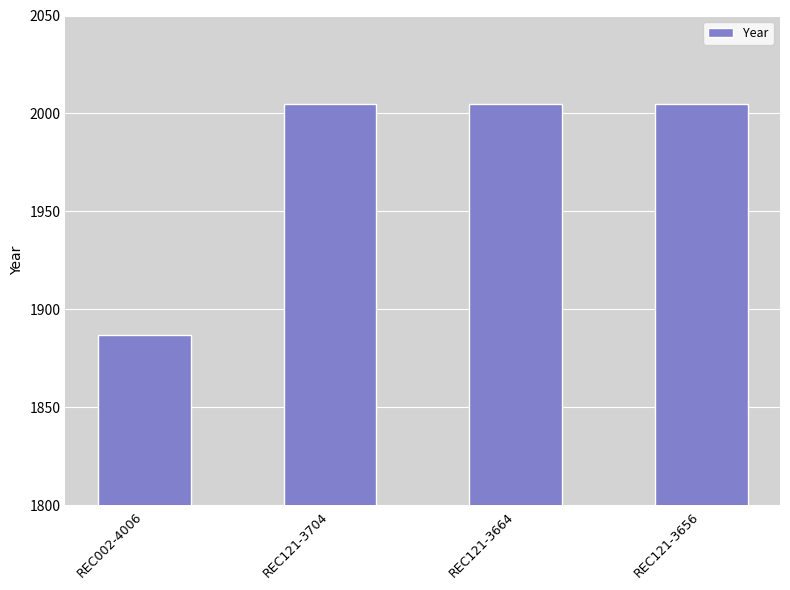

What is the greatest value displayed?

2005